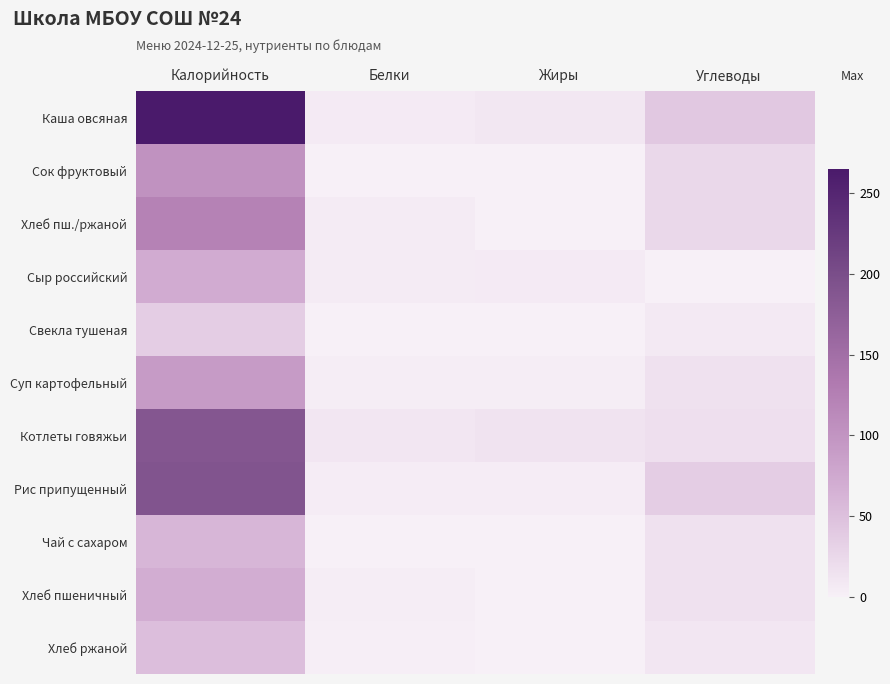

What is the greatest value displayed?

265.3